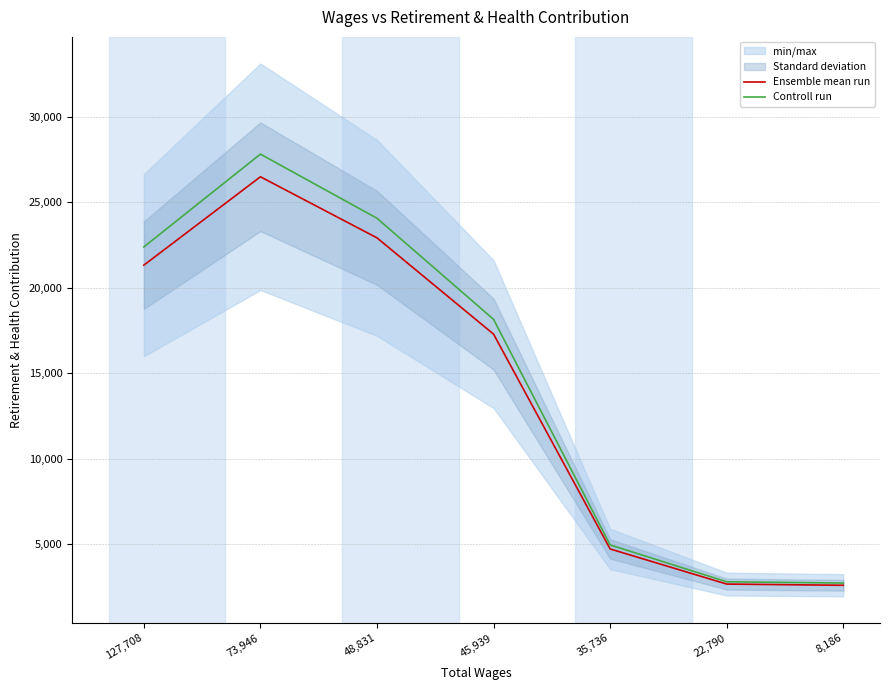

What is the average value of the Ensemble mean run series?

14006.6